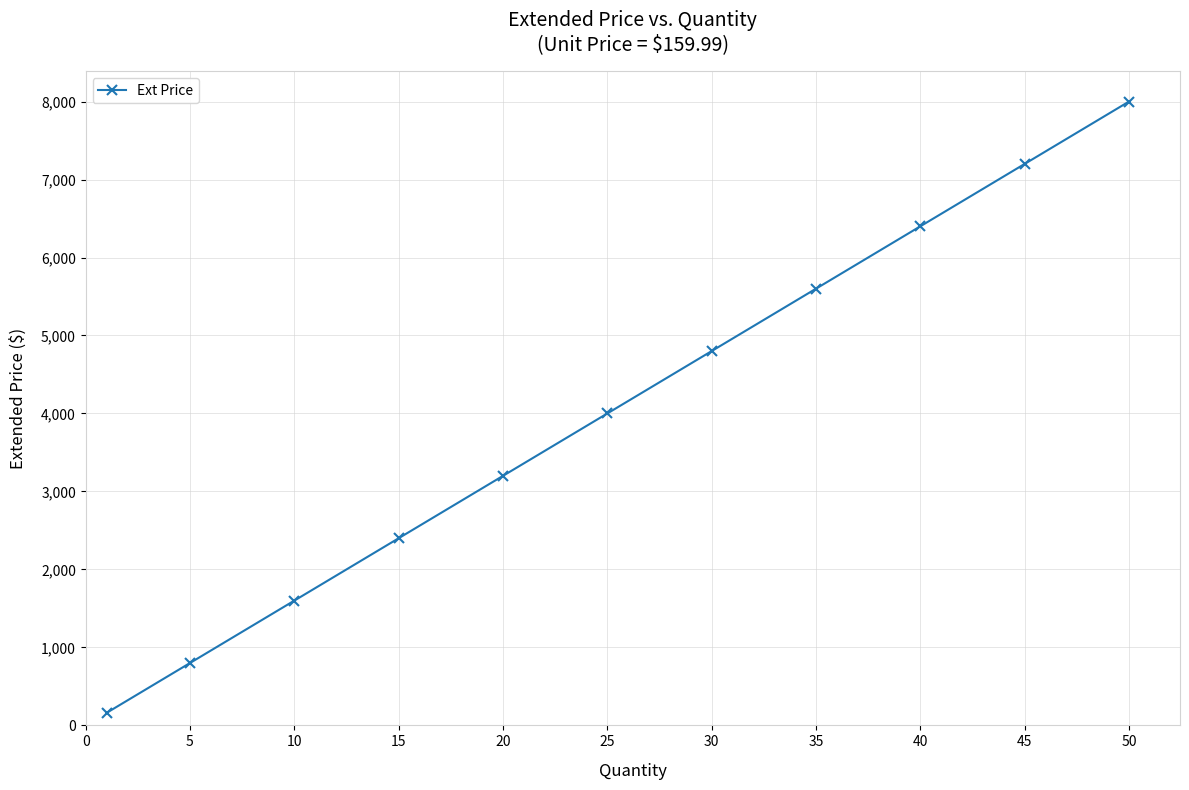

What is the value of the 3rd point from the left?

1599.9